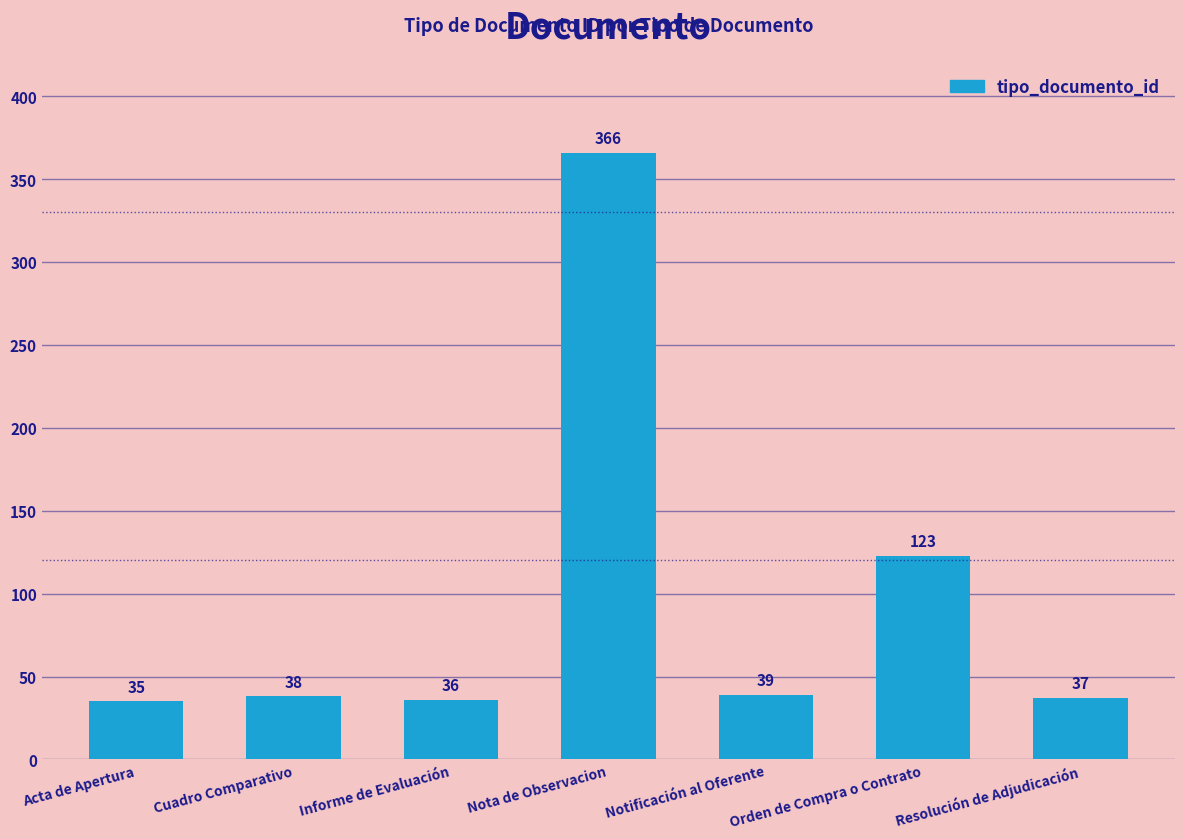

Rank the categories by value from highest to lowest.

Nota de Observacion, Orden de Compra o Contrato, Notificación al Oferente, Cuadro Comparativo, Resolución de Adjudicación, Informe de Evaluación, Acta de Apertura